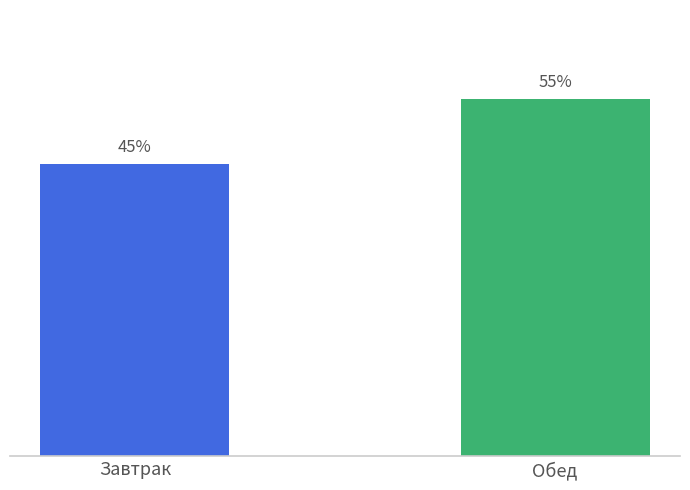

Which category has the highest value across all series?

Обед